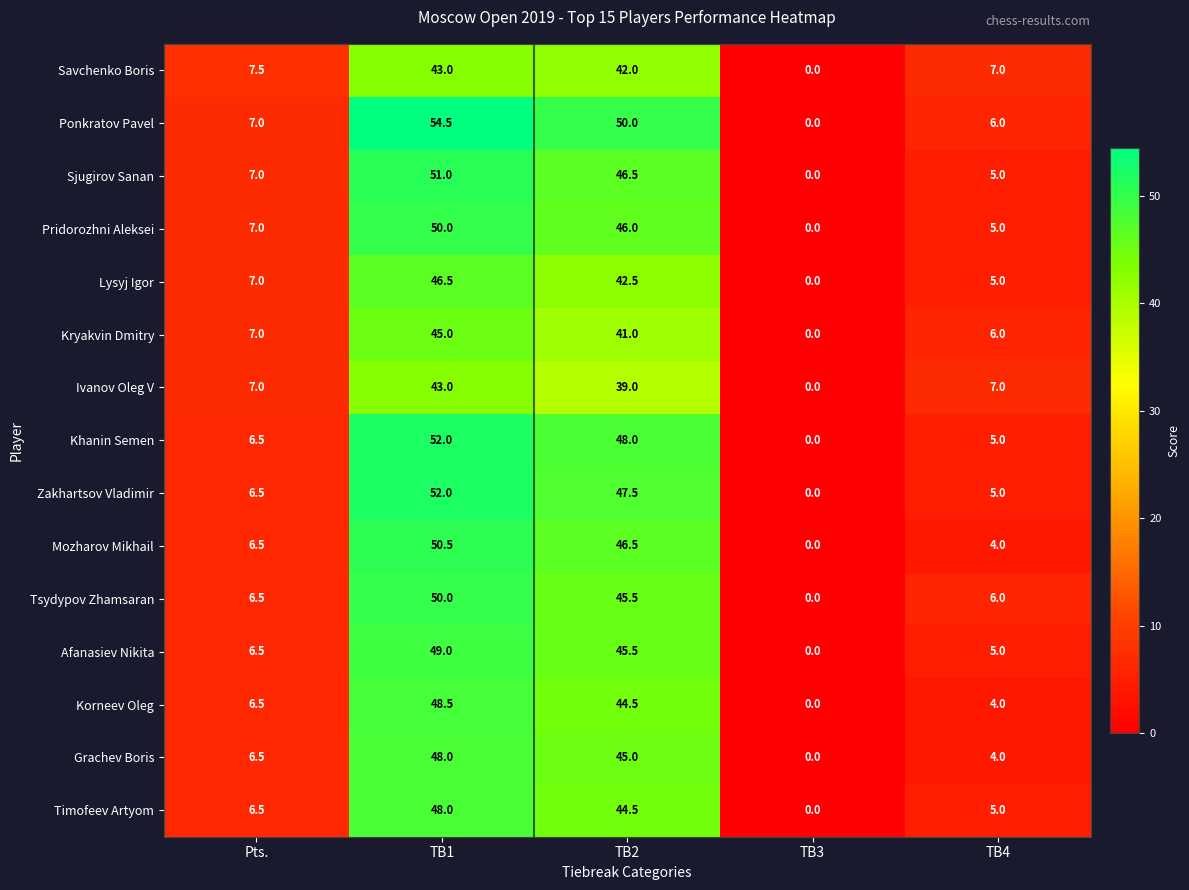

How many values in Sjugirov Sanan are above zero?

4